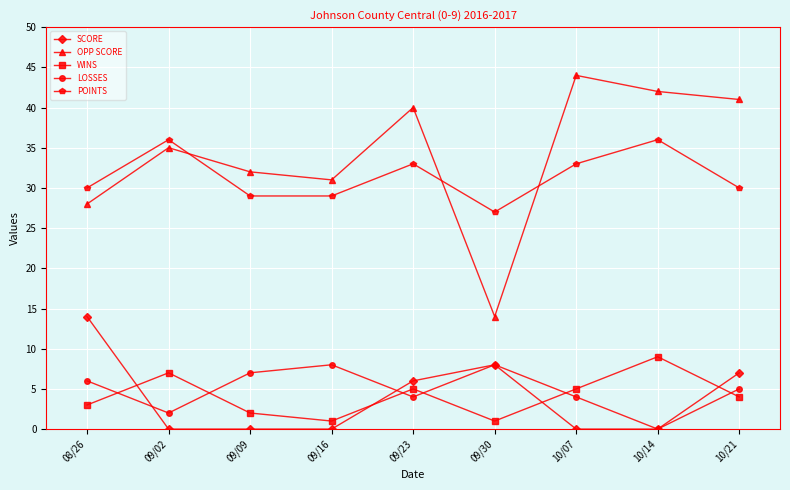

The WINS series shows 5 at 09/23. True or false?

True